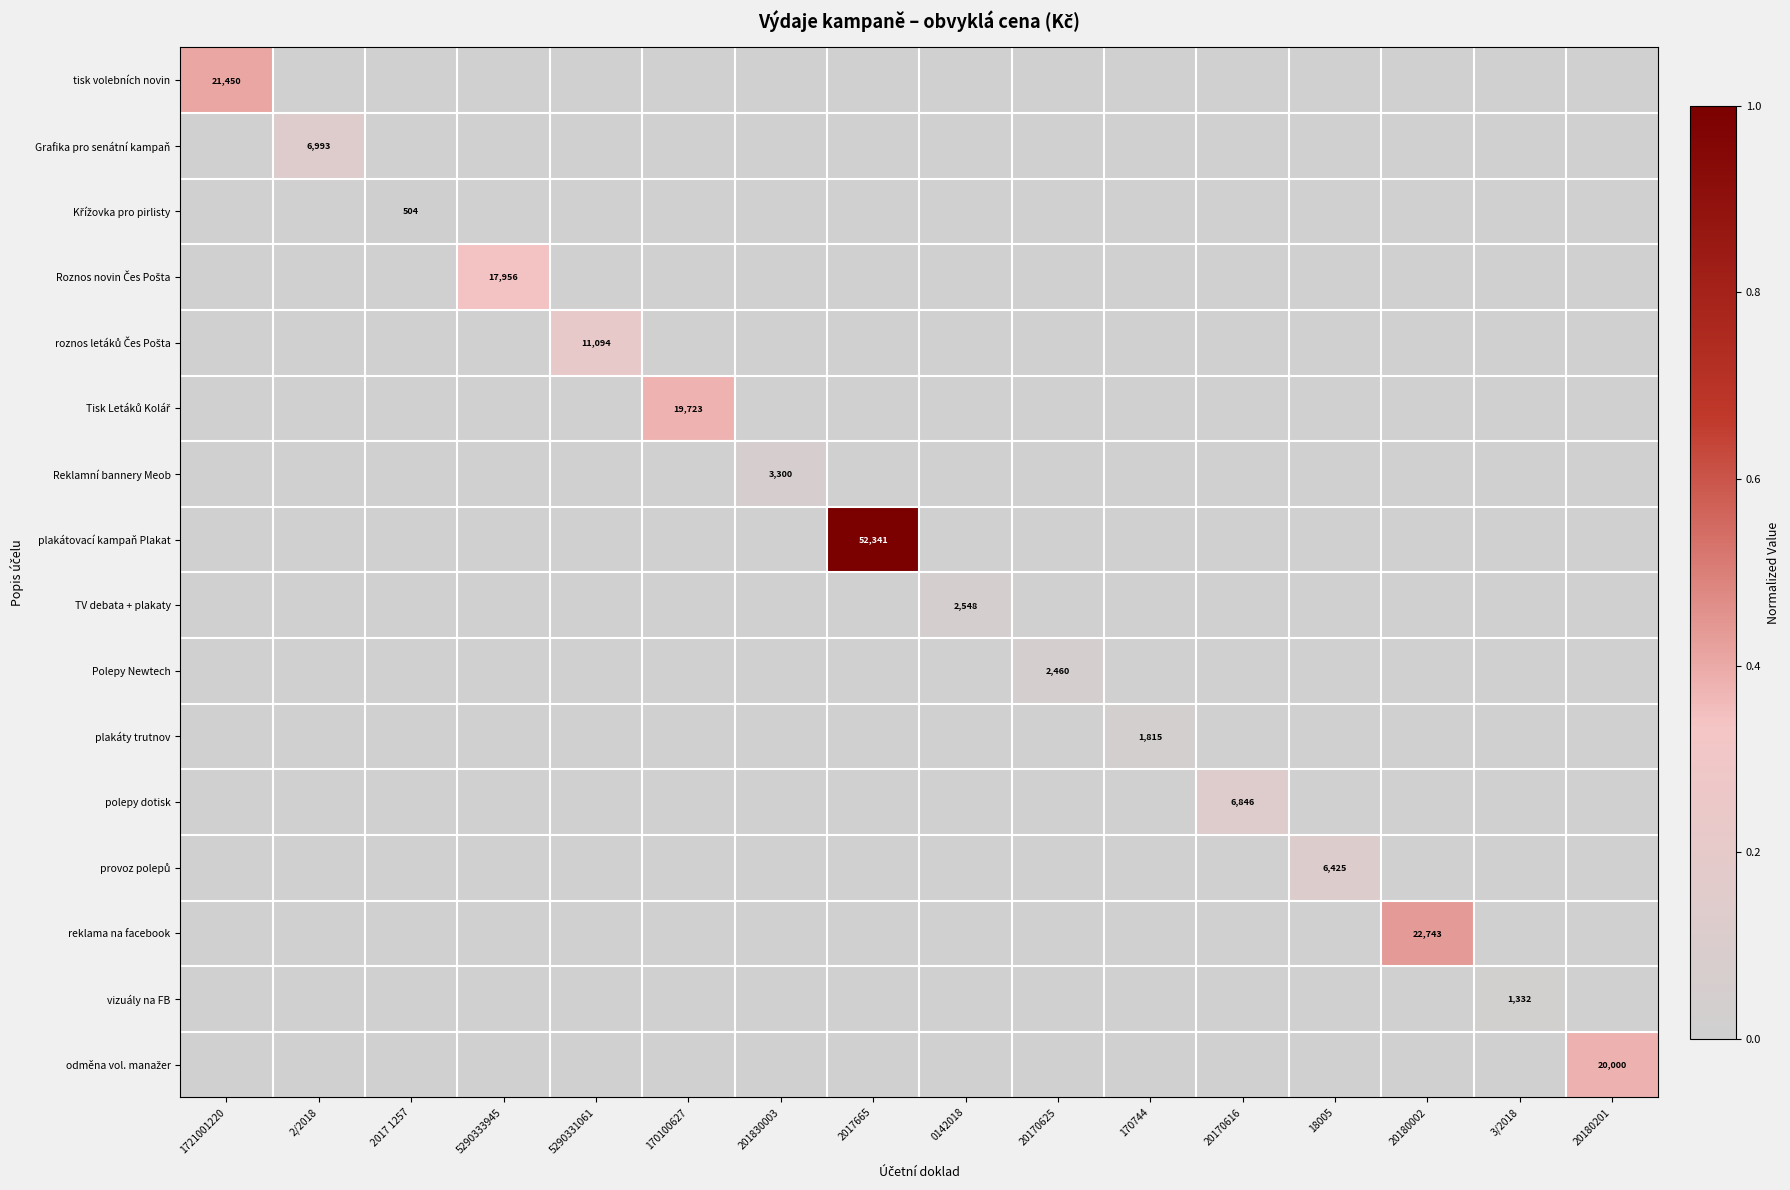

Is it true that plakátovací kampaň Plakat equals 52341 at 2017665?

True